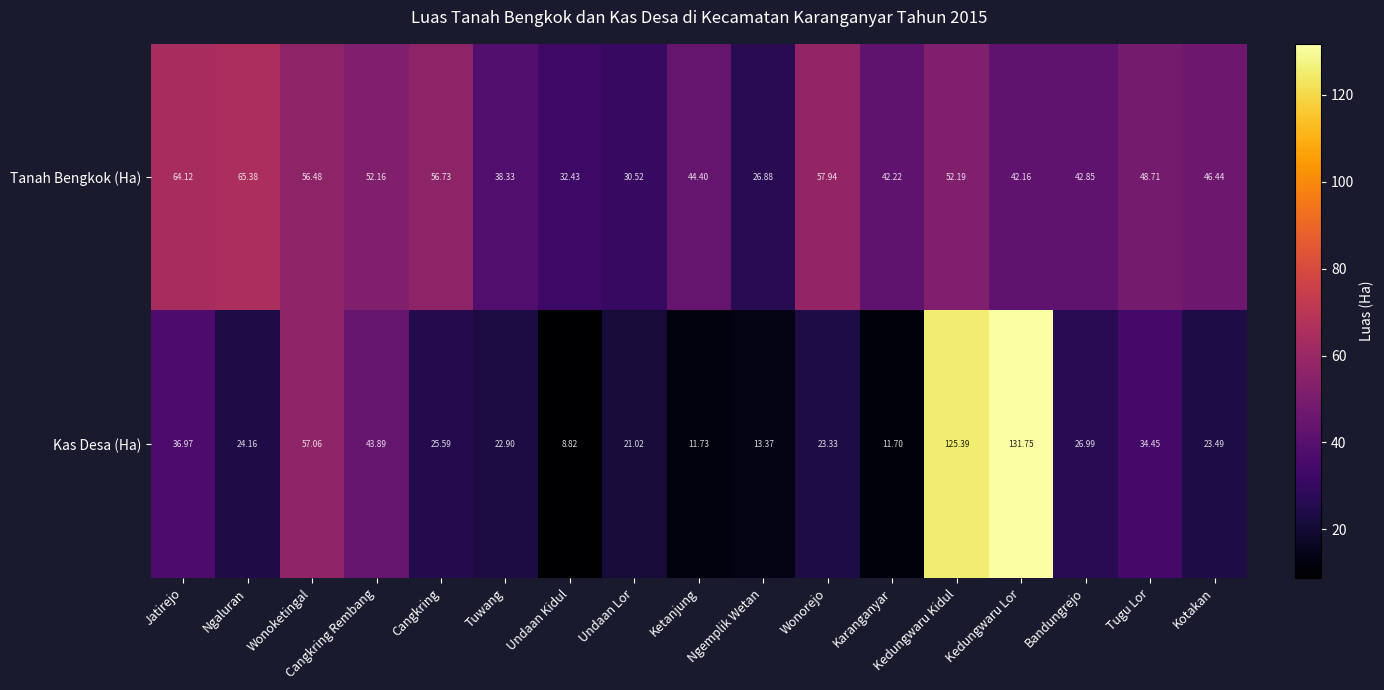

Which series changed the most between Cangkring Rembang and Ketanjung?

Kas Desa (Ha)